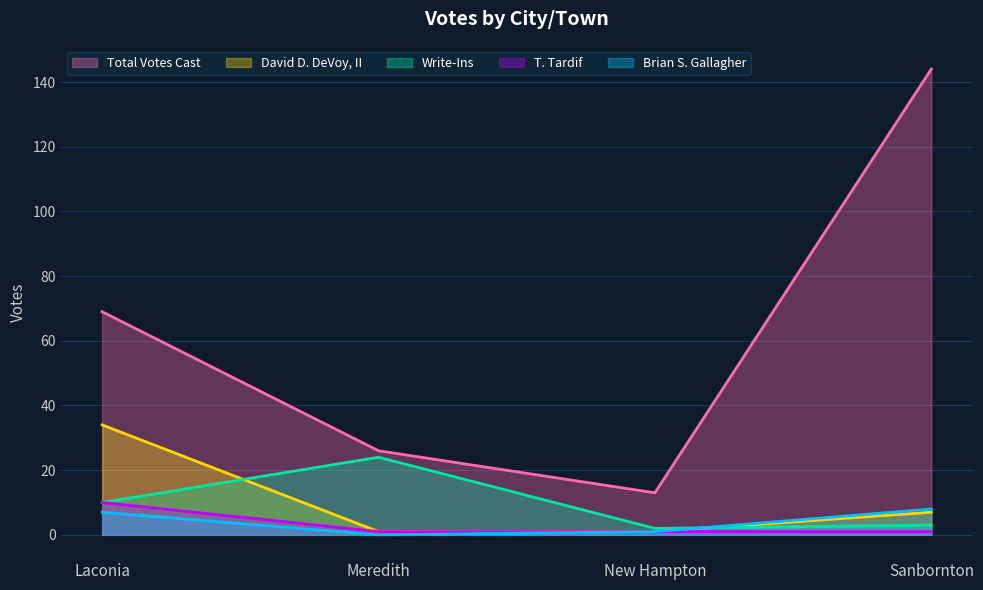

What is the total value across all series at New Hampton?

18